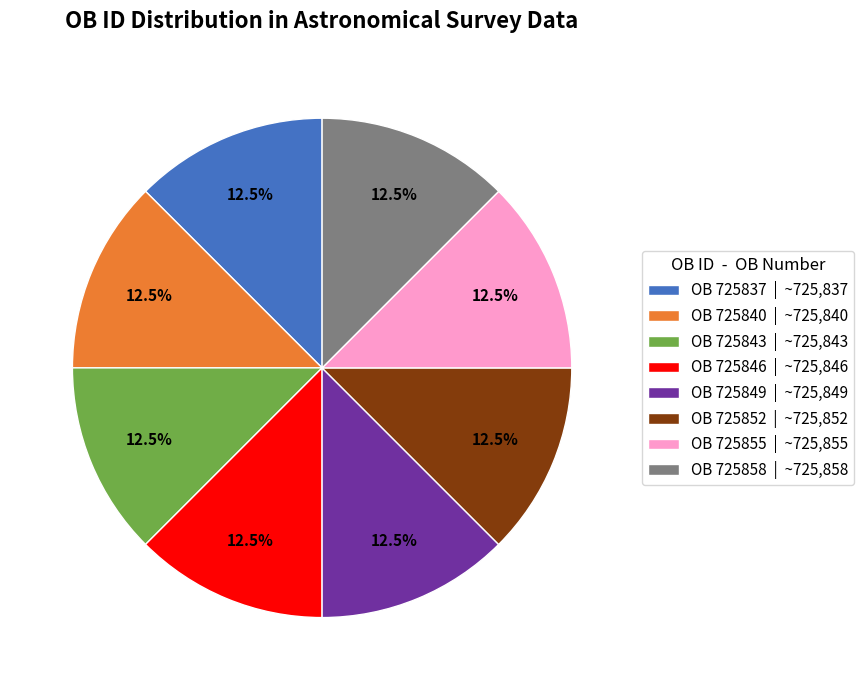

Count the number of slices in the pie.

8